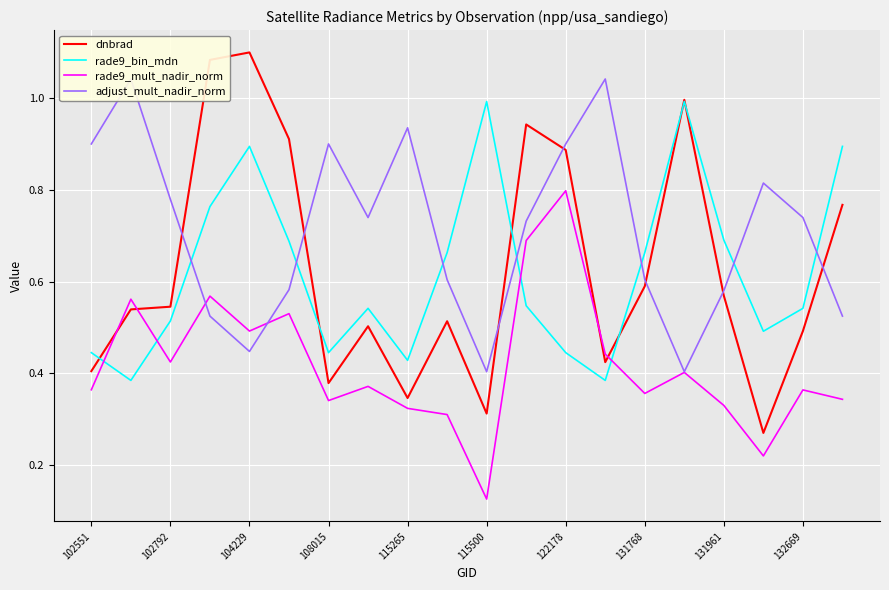

What is the maximum value for dnbrad?

1.1